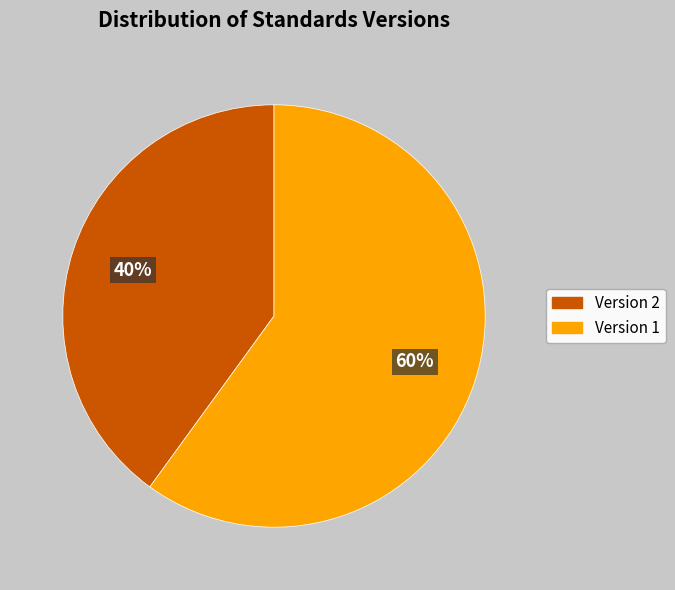

To the nearest percent, what is the difference between the largest and smallest slice percentages?

20%